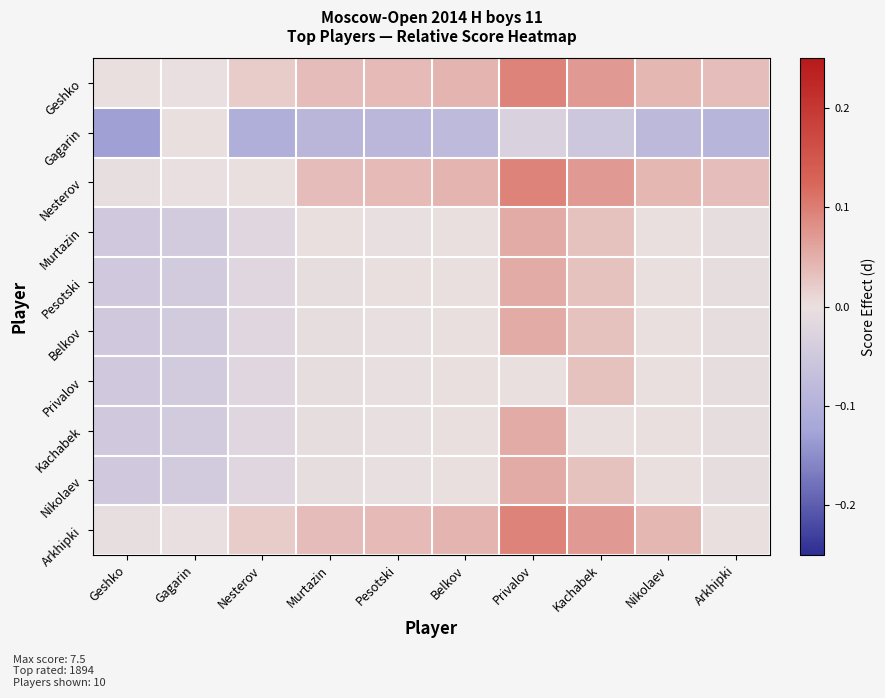

Which series has the widest spread of values?

Gagarin